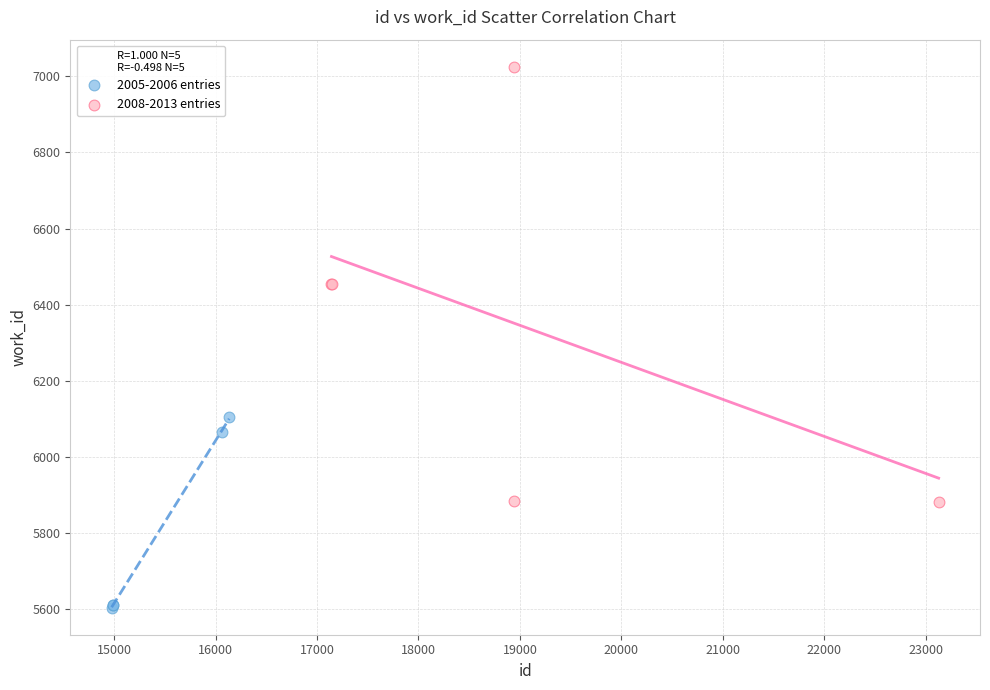

Which series contains the highest Y value?

2008-2013 entries